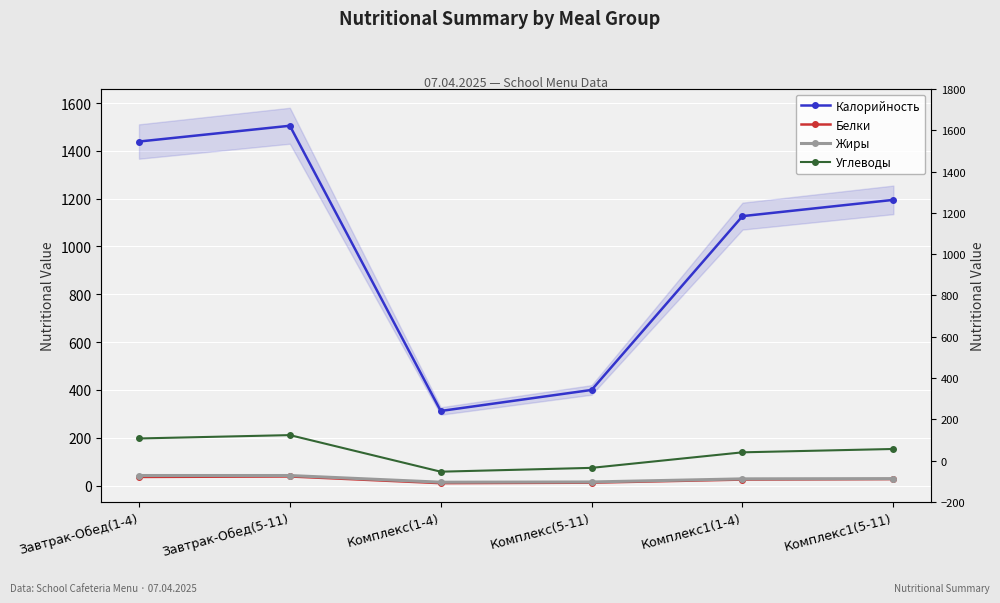

What is the approximate value of Жиры at Комплекс1(1-4)?

28